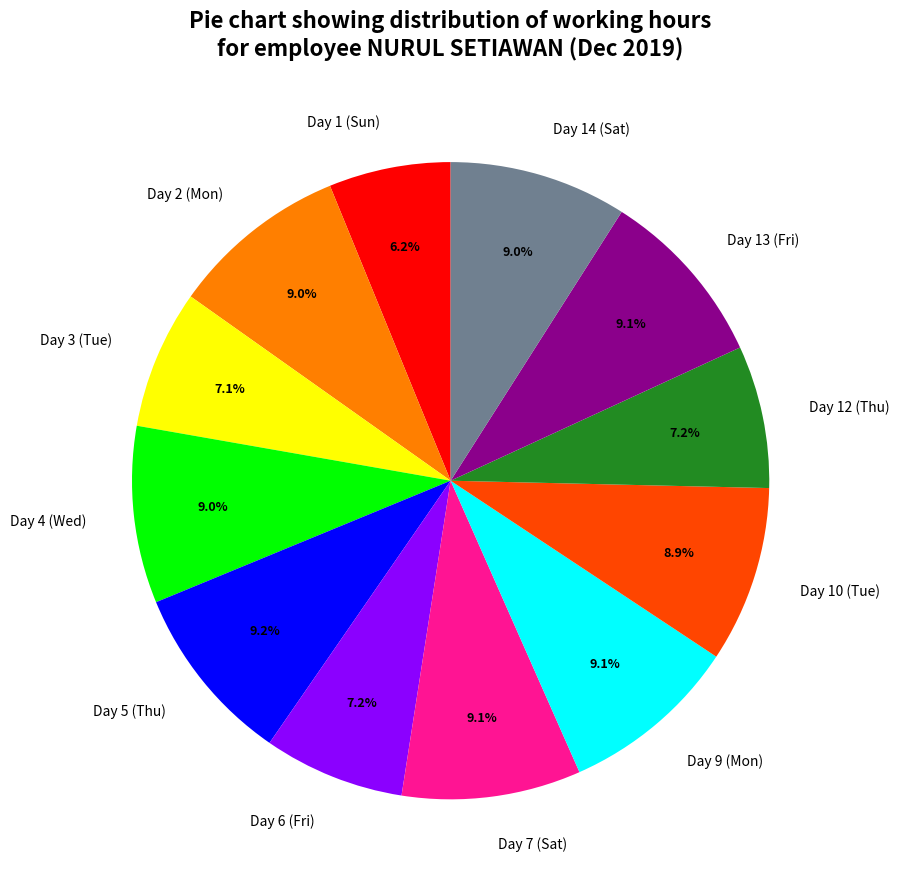

True or false: Day 5 (Thu) accounts for 21% of the total.

False